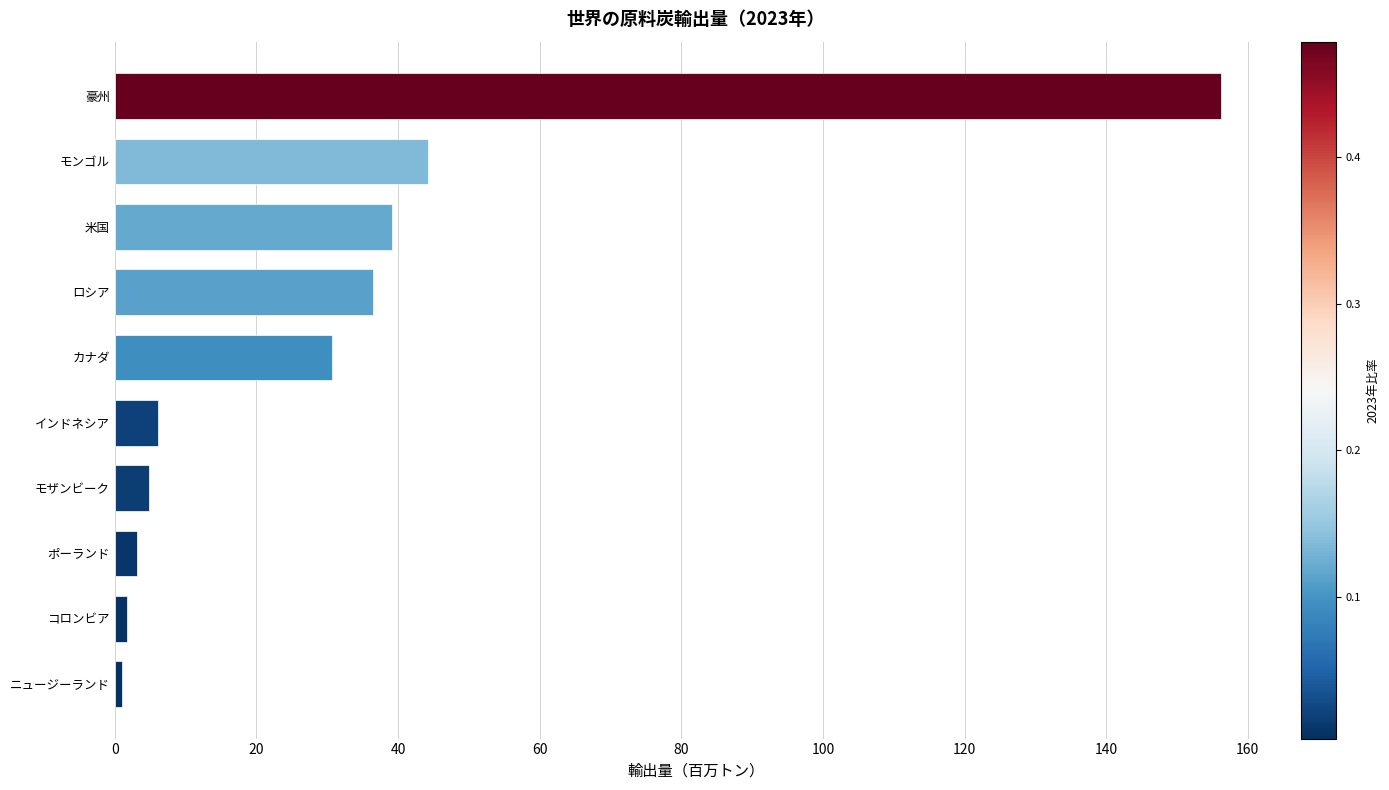

Which category has the highest value across all series?

豪州